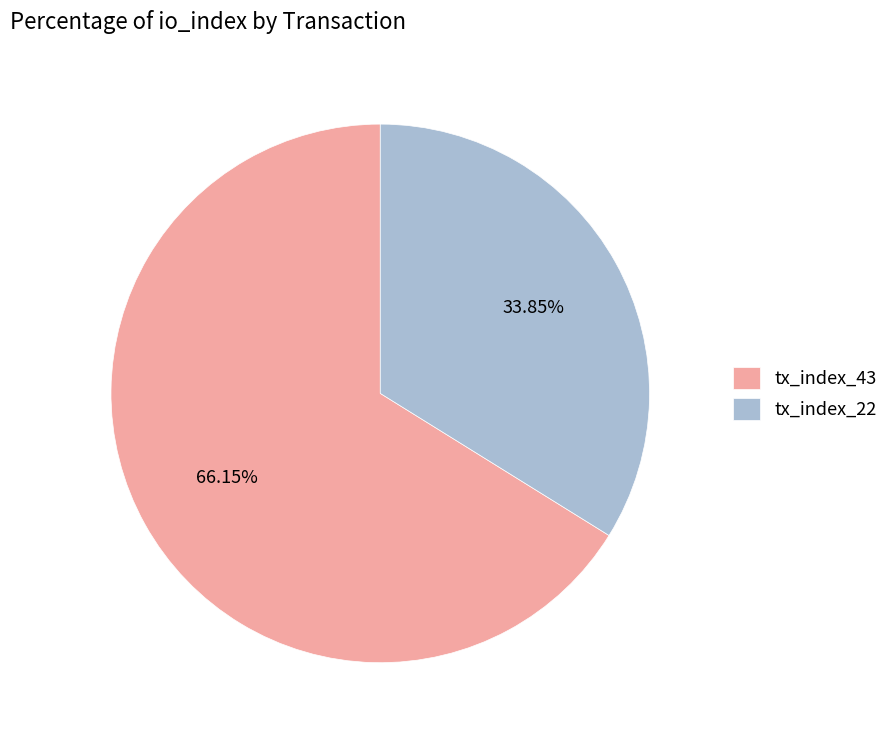

How much of the chart is everything except tx_index_22?

66.2%